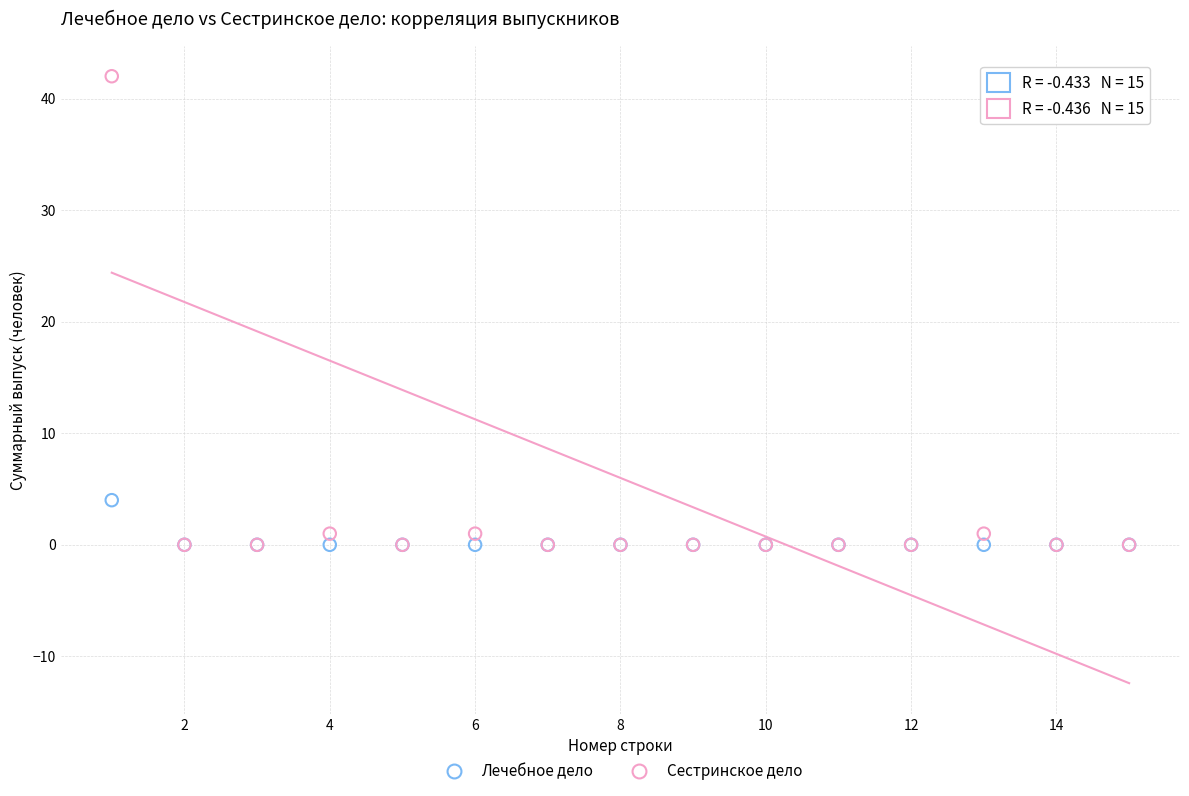

Which series has the widest spread of Y values?

Сестринское дело